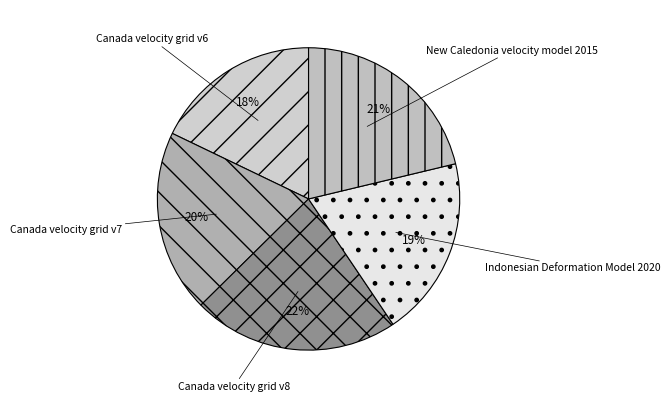

Is it true that Canada velocity grid v7 is 32% of the pie?

False